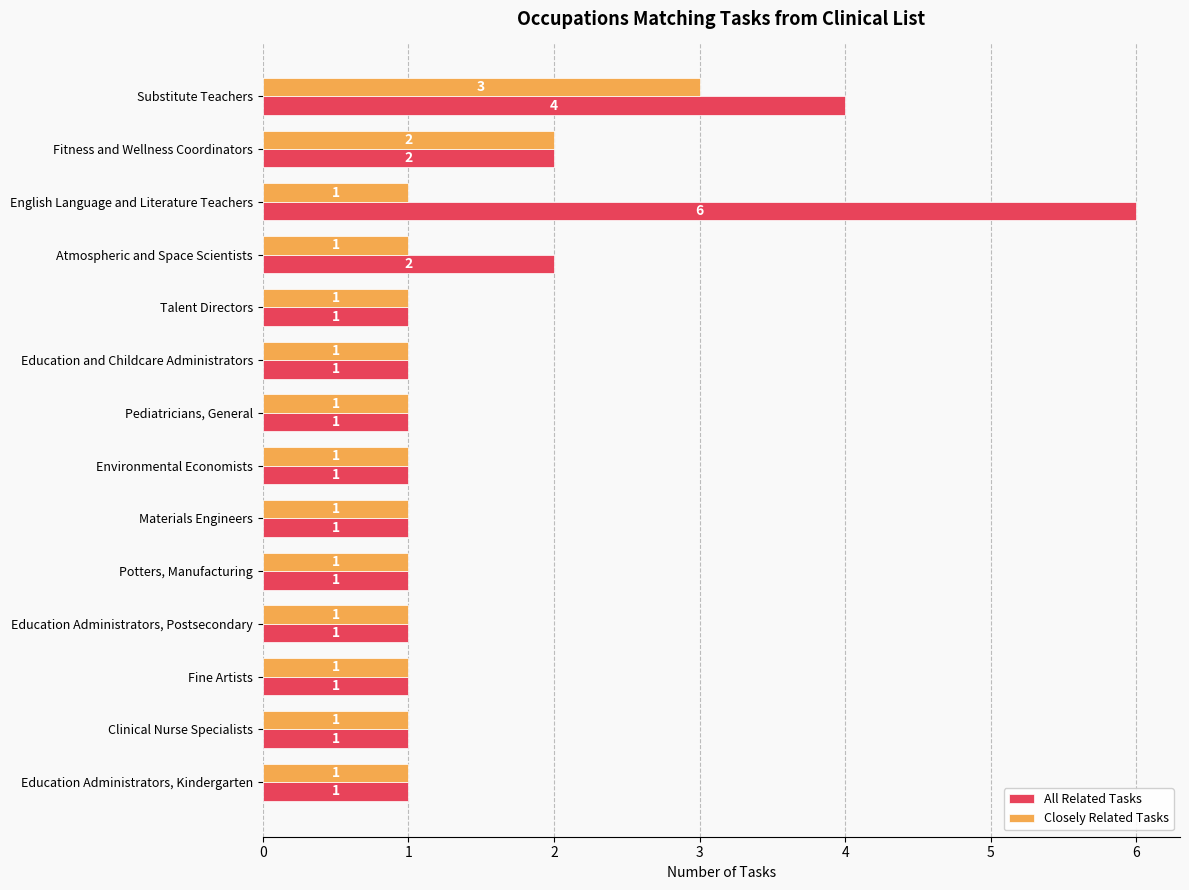

How many All Related Tasks values are between 1 and 2?

12